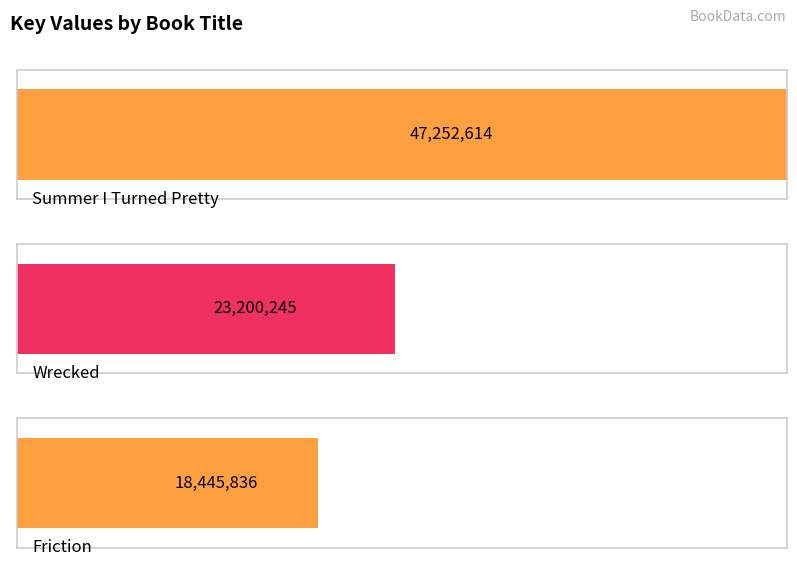

What is the difference between the maximum and second lowest values?

24052369